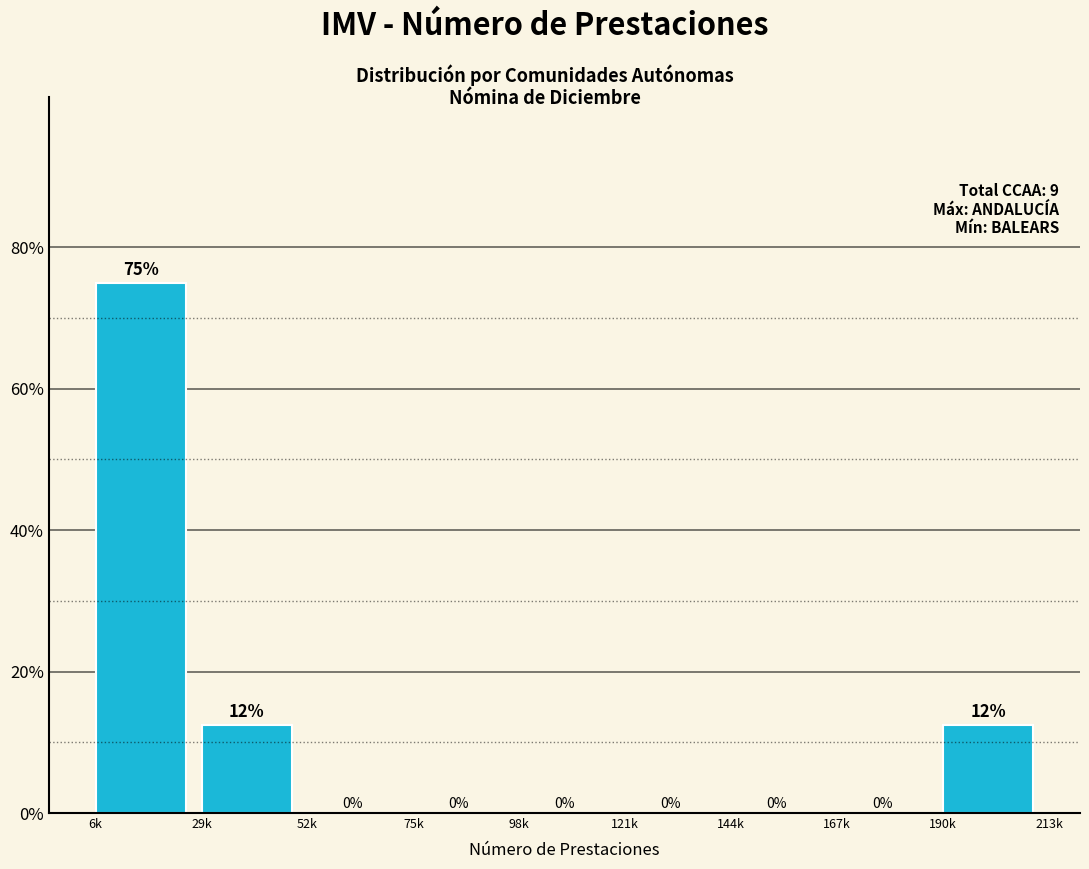

The chart shows a value of 46.5 at 144k. True or false?

False